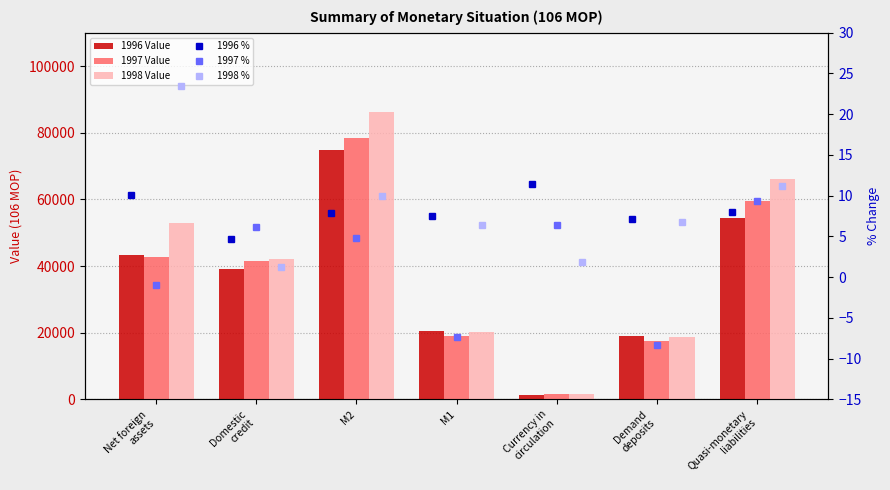

What is the difference between the second highest and minimum values in the 1996 % series?

5.4